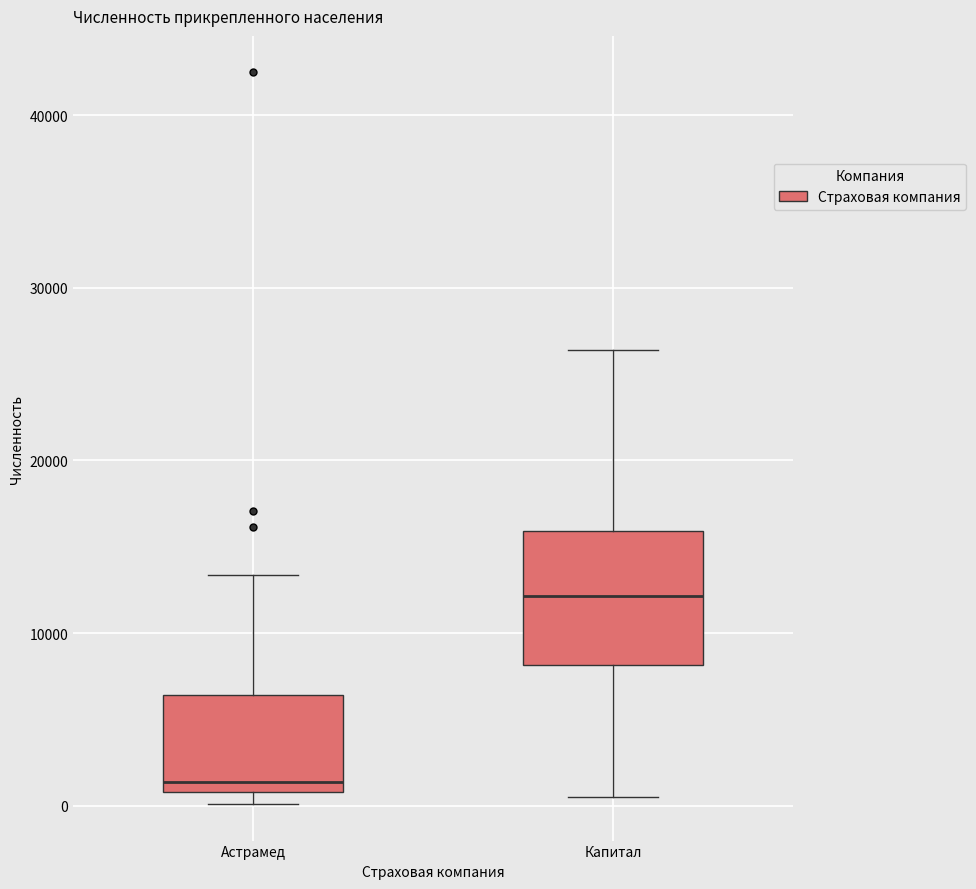

Comparing the boxes themselves (not the whiskers), which one is the tallest?

Капитал